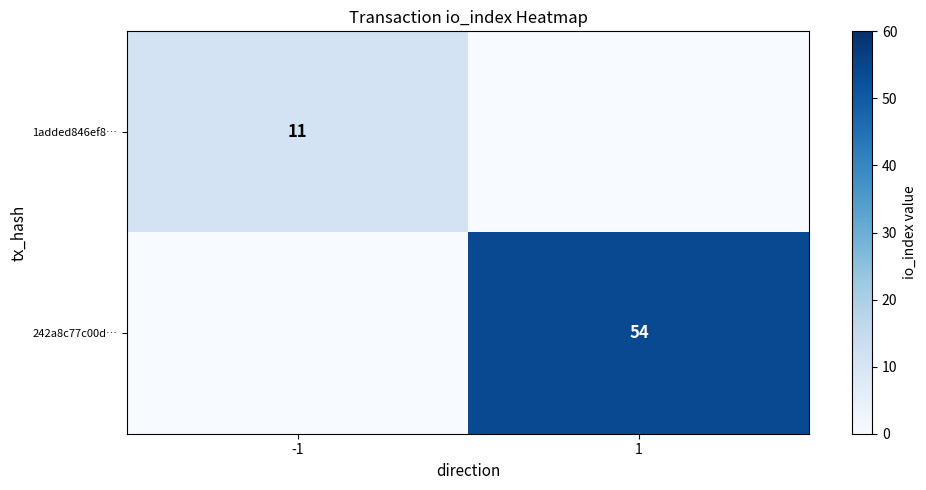

Is the value of 242a8c77c00d… at 1 greater than the value of 1added846ef8… at -1?

Yes